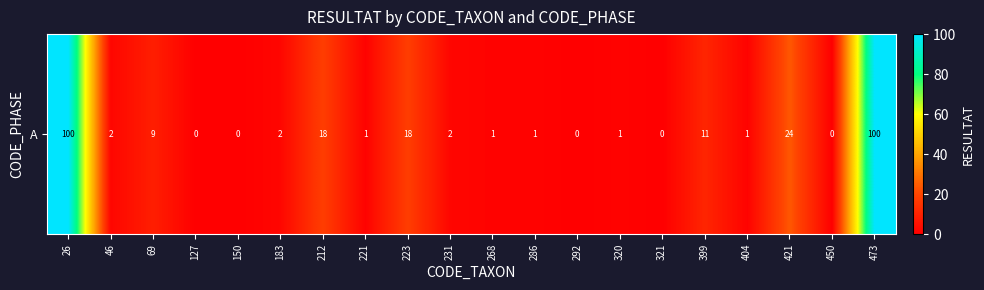

What is the average value?

15